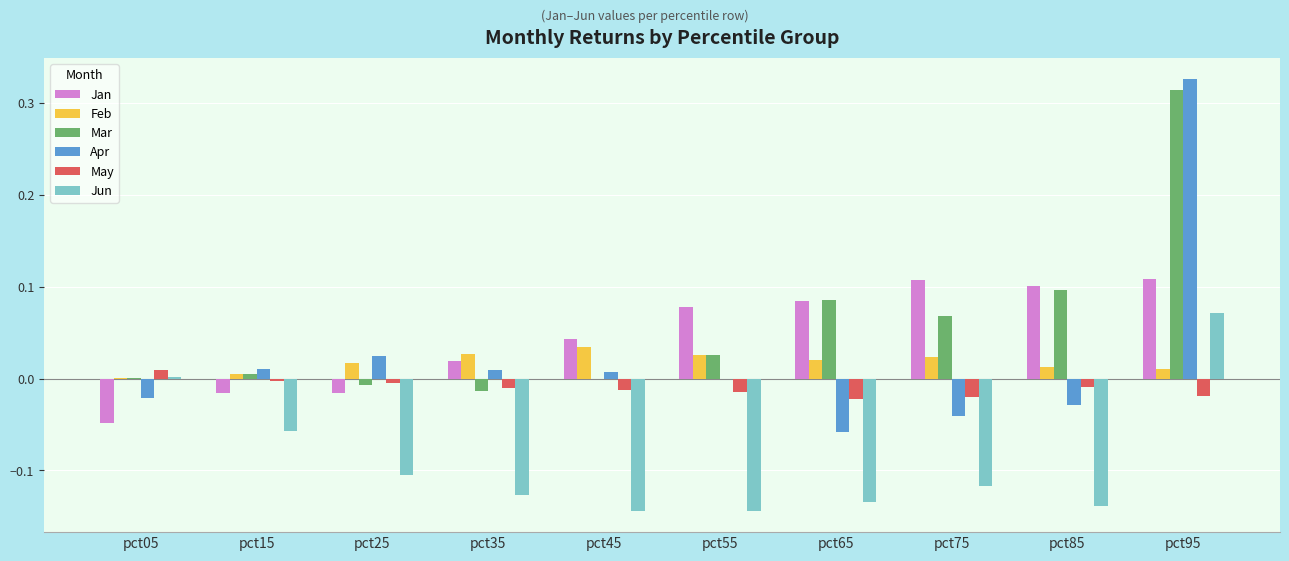

Between pct05 and pct25, which series saw the biggest shift?

Jun